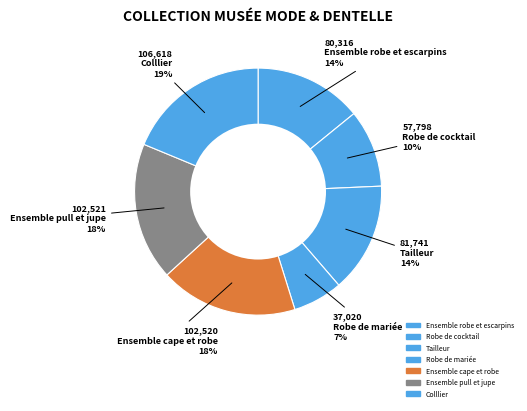

True or false: Ensemble cape et robe accounts for 26% of the total.

False